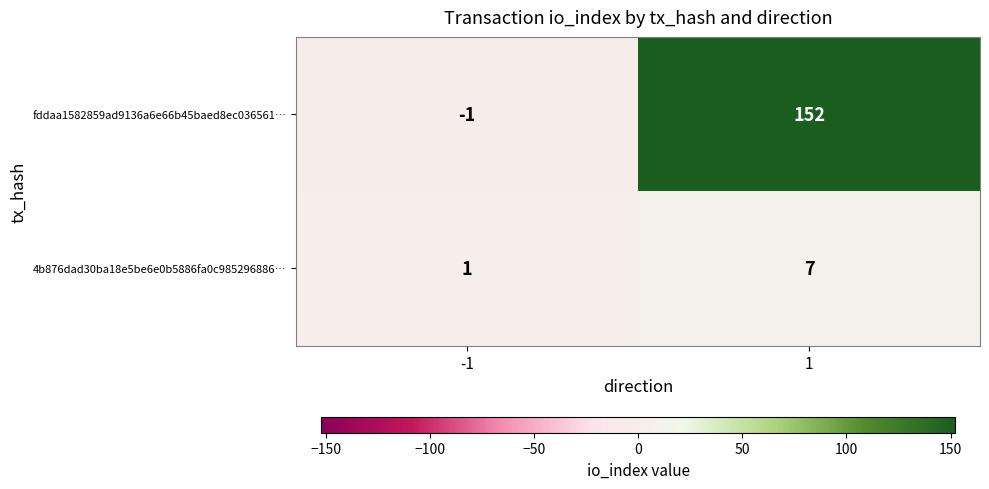

At how many categories does at least one series exceed 10?

1